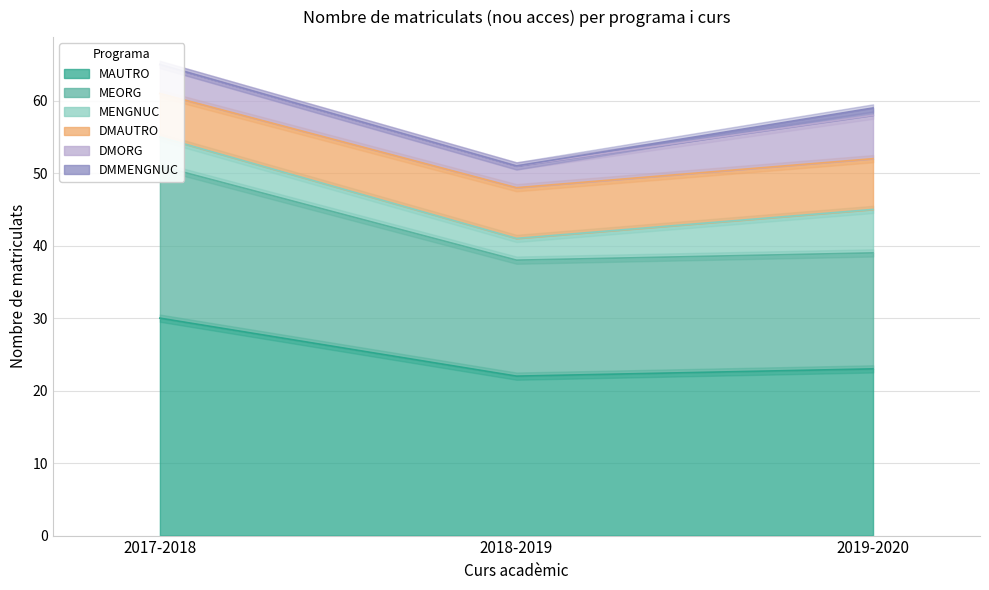

What is the approximate value of MAUTRO at 2019-2020?

23